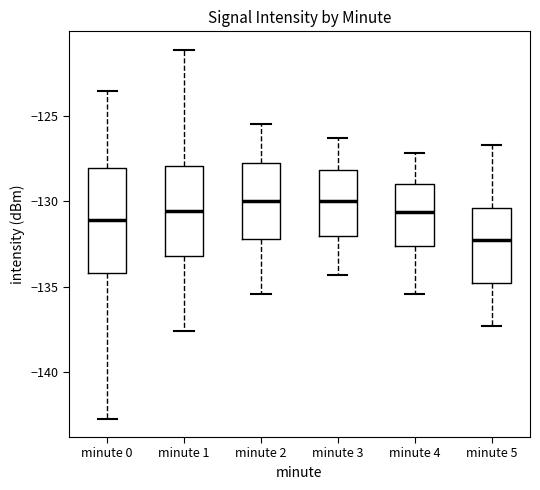

Reading left to right, read every box against the y-axis: the position of its median line, the range the box covers, and the ends of its whiskers. The values are not printed on the chart, so give them approximately, as read against the axis.

minute 0: median -131.0, box -134.0 to -128.0, whiskers -142.5 to -123.5
minute 1: median -130.5, box -133.0 to -128.0, whiskers -137.5 to -121.0
minute 2: median -130.0, box -132.0 to -127.5, whiskers -135.5 to -125.5
minute 3: median -130.0, box -132.0 to -128.0, whiskers -134.5 to -126.5
minute 4: median -130.5, box -132.5 to -129.0, whiskers -135.5 to -127.0
minute 5: median -132.0, box -135.0 to -130.5, whiskers -137.5 to -126.5